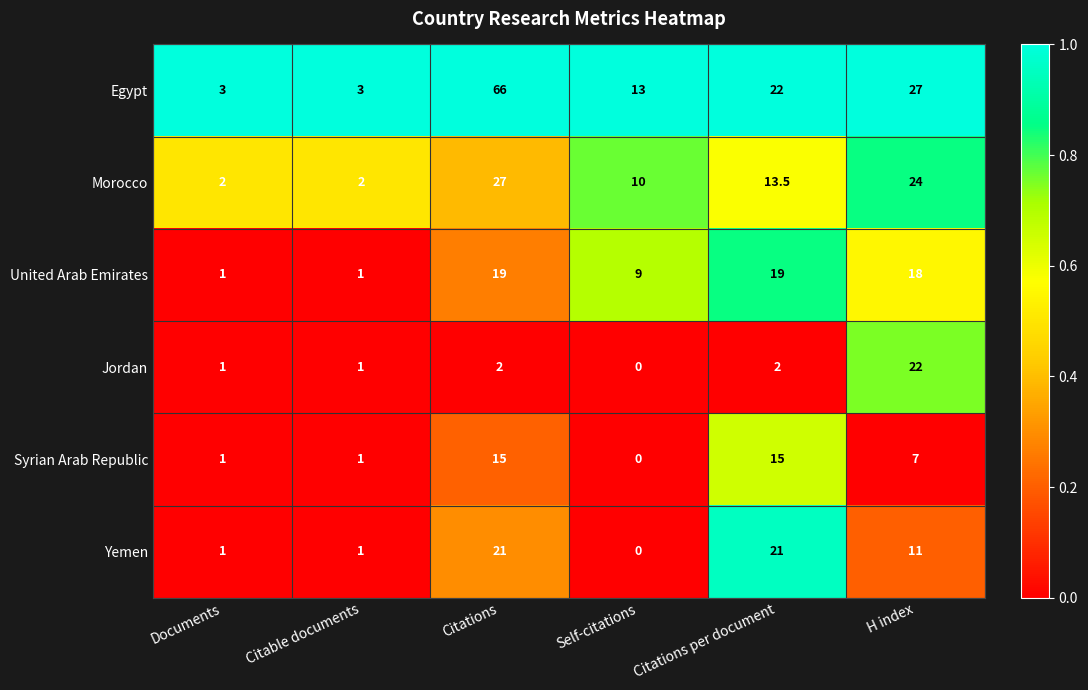

At which category is the sum across all series the highest?

Citations